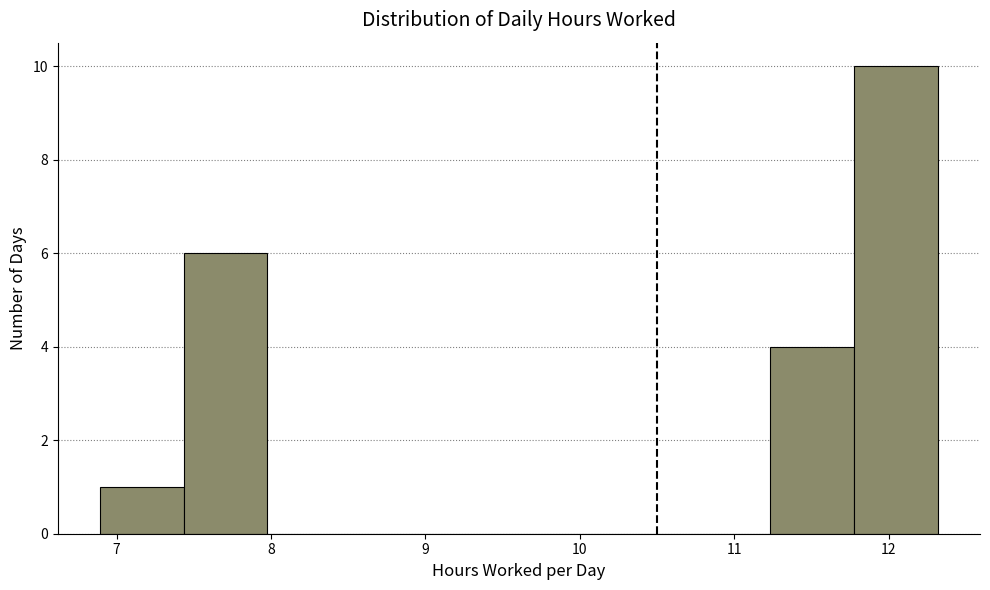

Over which range of the x-axis is the bar tallest?

11.8 to 12.3